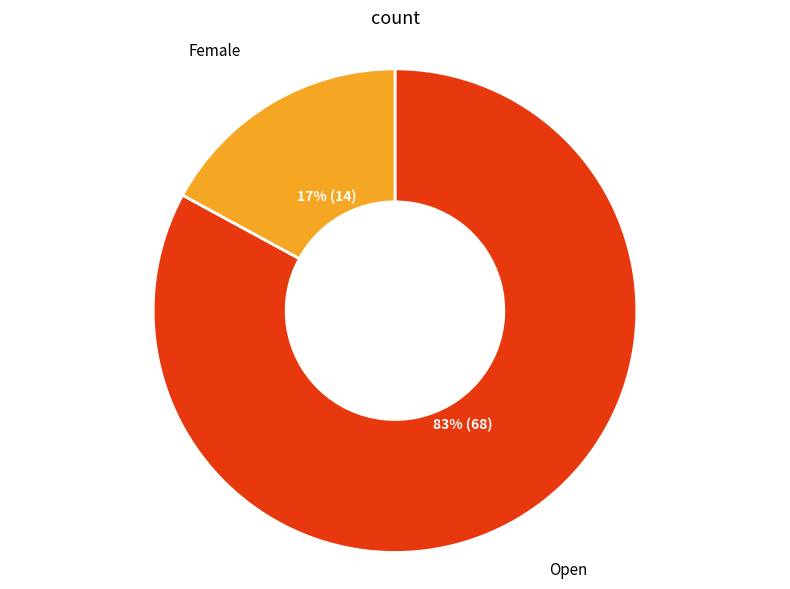

To the nearest percent, what is the average slice percentage?

50%